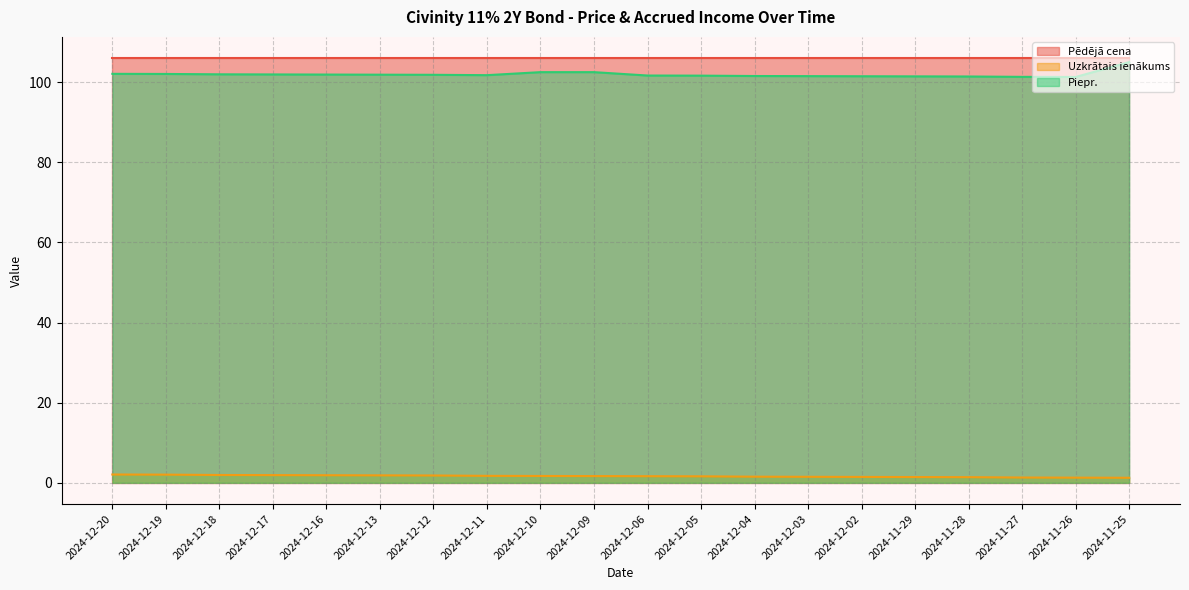

What is the label of the 3rd point from the right?

2024-11-27